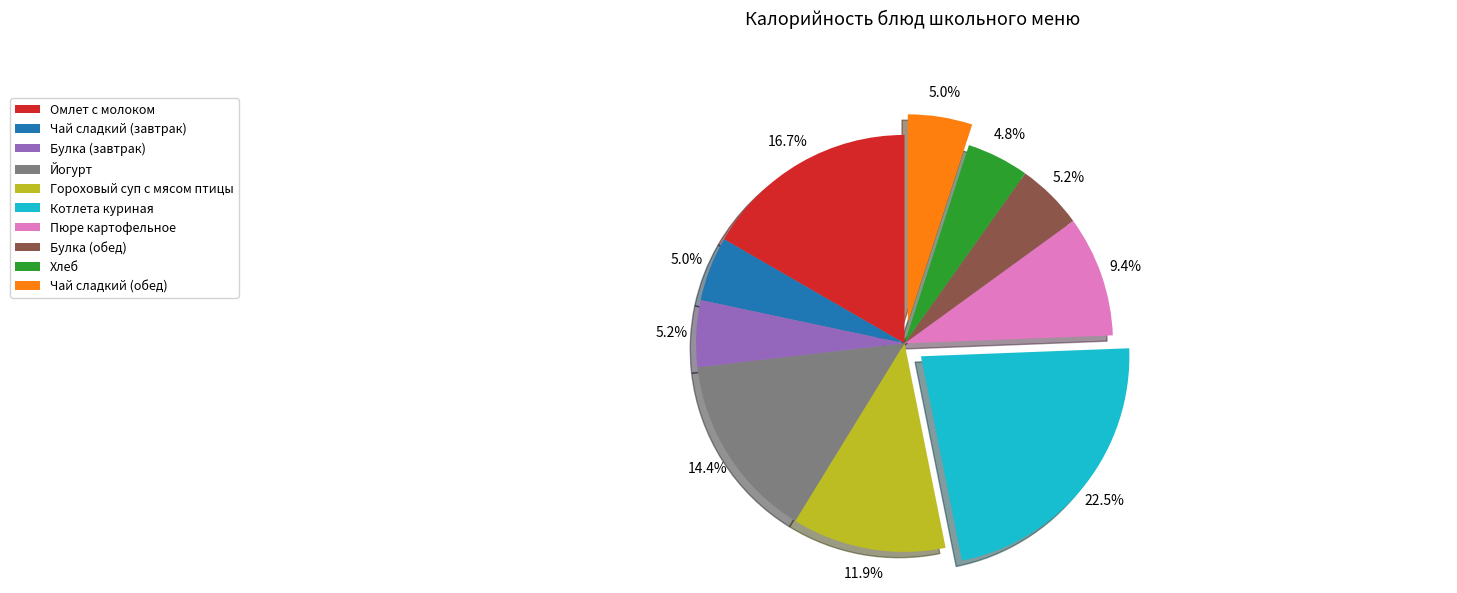

Is it true that Булка (обед) is 1% of the pie?

False